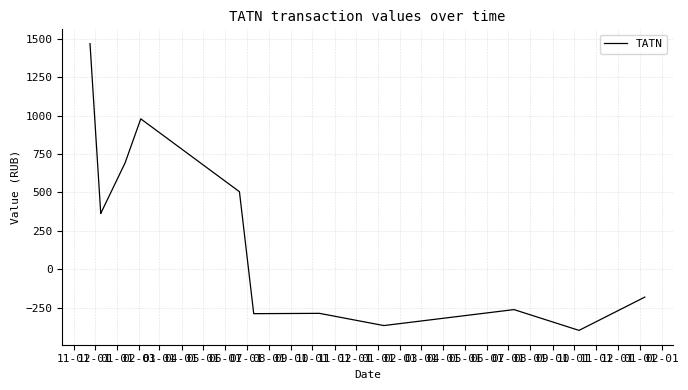

What is the sum of the values at 09-01 and 03-01?

580.9